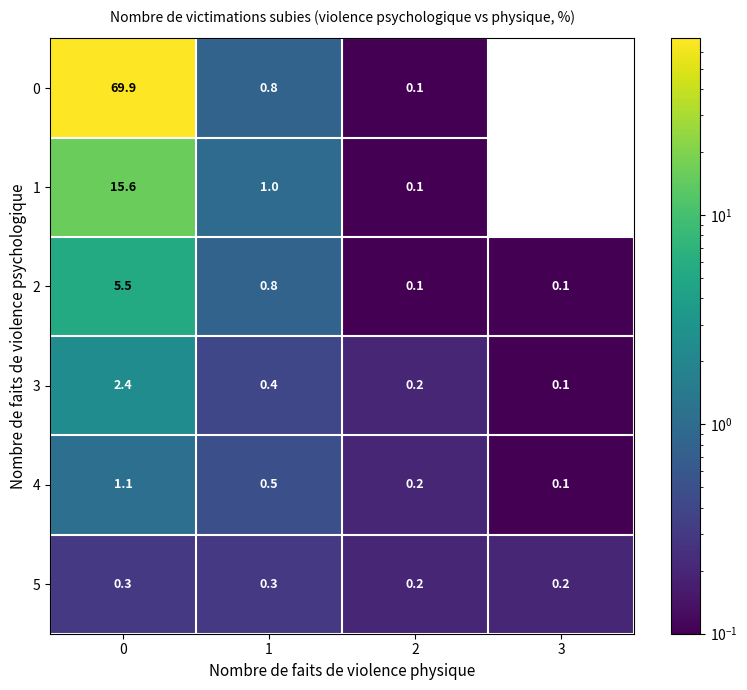

Reading left to right, list all the values displayed in this chart.

0: 0=69.9	1=0.8	2=0.1	3=0.0
1: 0=15.6	1=1.0	2=0.1	3=0.0
2: 0=5.5	1=0.8	2=0.1	3=0.1
3: 0=2.4	1=0.4	2=0.2	3=0.1
4: 0=1.1	1=0.5	2=0.2	3=0.1
5: 0=0.3	1=0.3	2=0.2	3=0.2